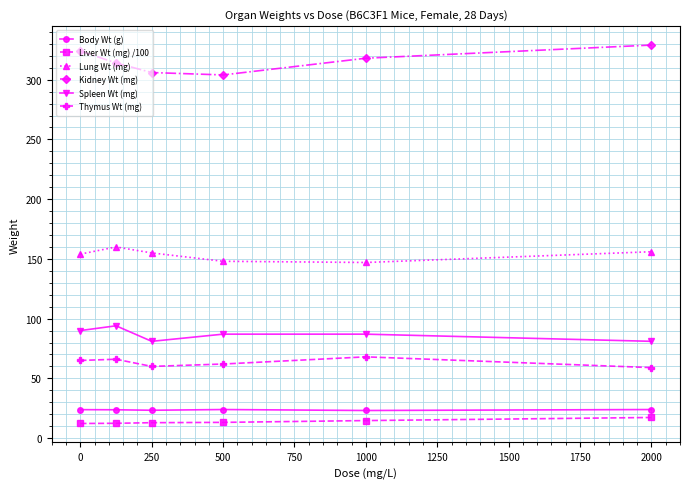

How many values in the Kidney Wt (mg) series are below 318?

3